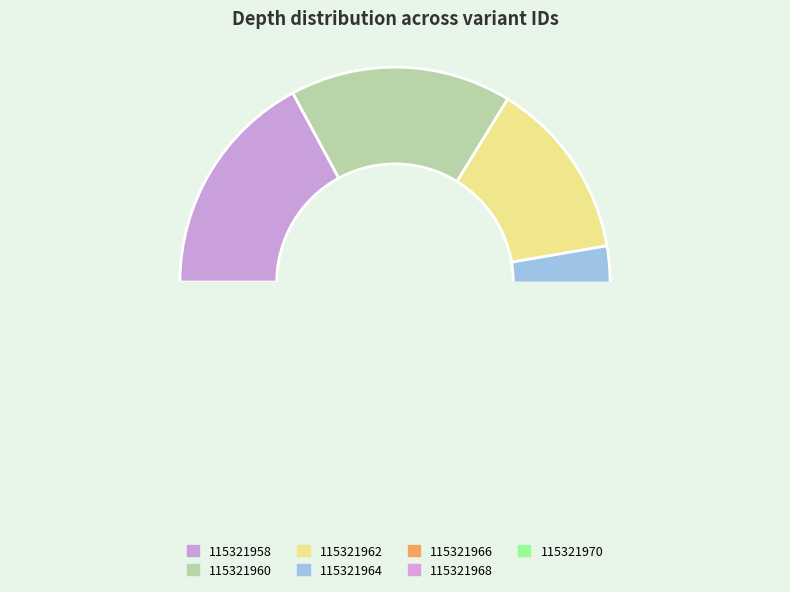

The 115321970 slice represents 19% of the pie. True or false?

False